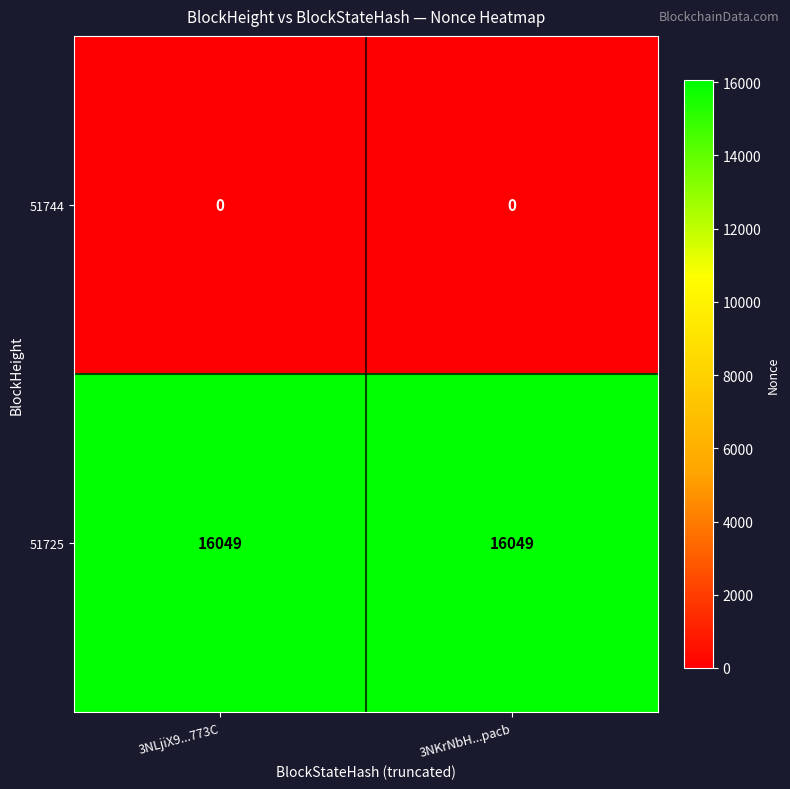

Reading left to right, extract all data points from this chart.

51744: 0	0
51725: 16049	16049